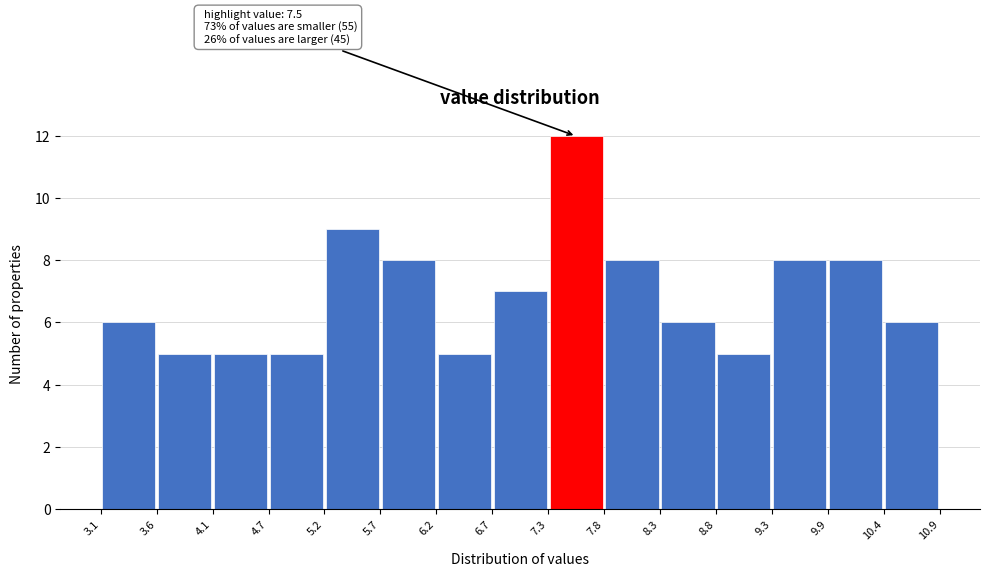

Over which range of the x-axis is the bar tallest?

7.3 to 7.8